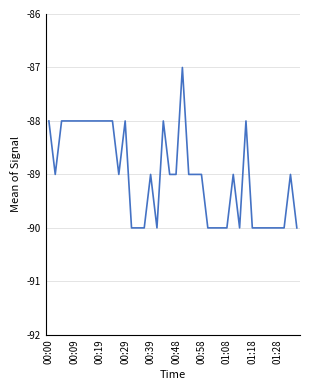

What is the maximum value shown in the chart?

-87